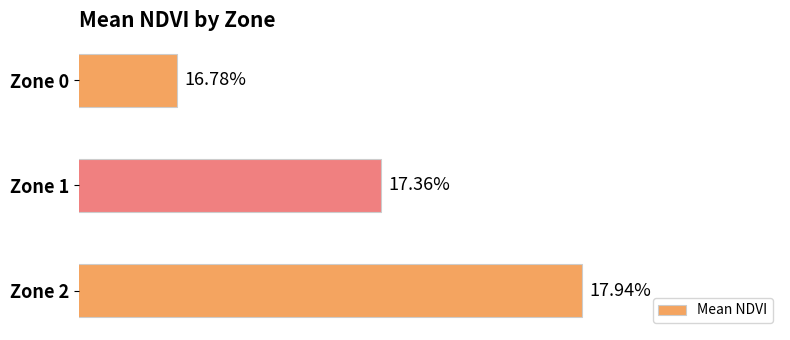

Are the bars horizontal?

Yes